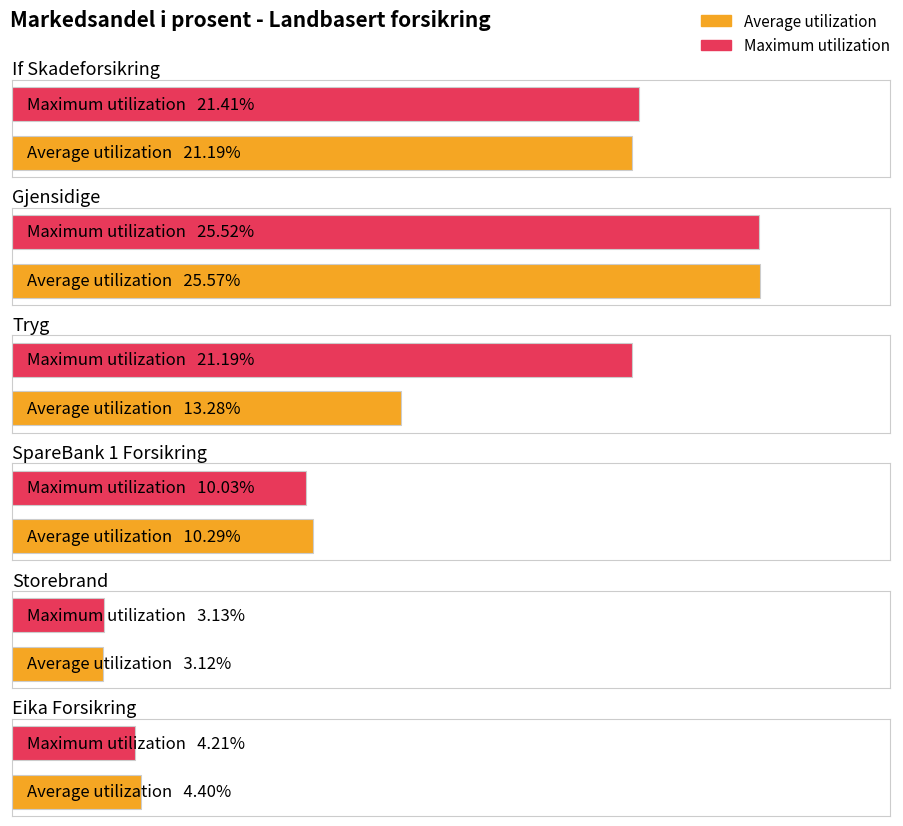

What position from the left is Storebrand?

5